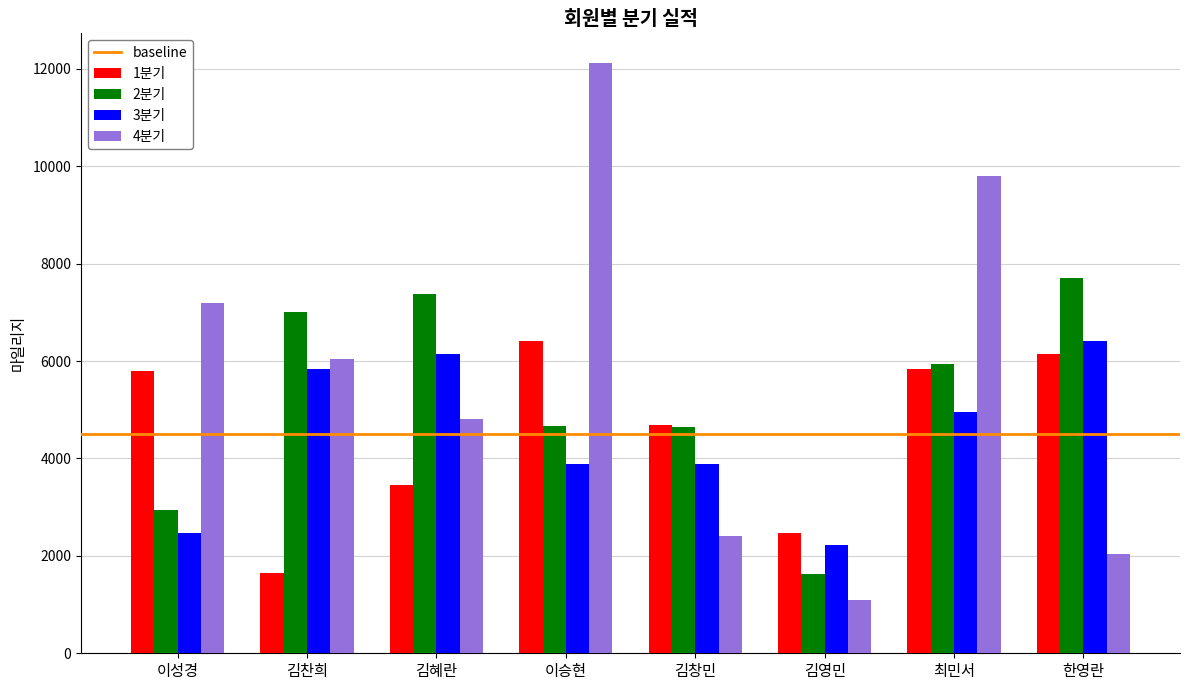

At which category does the chart reach its peak across all series?

이승현